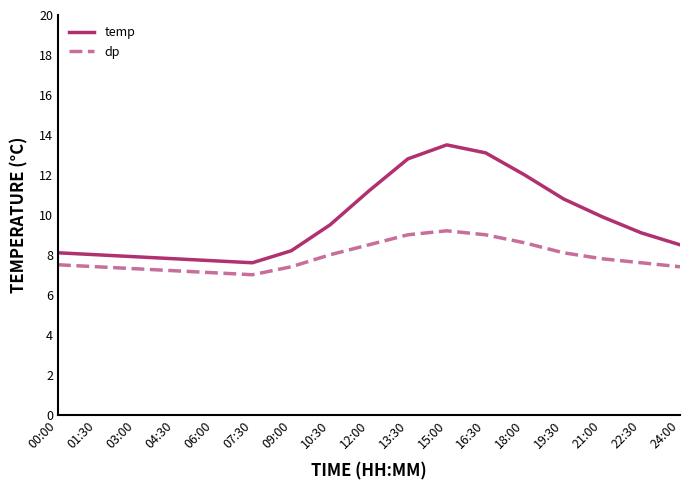

True or false: dp and temp intersect in this chart.

False